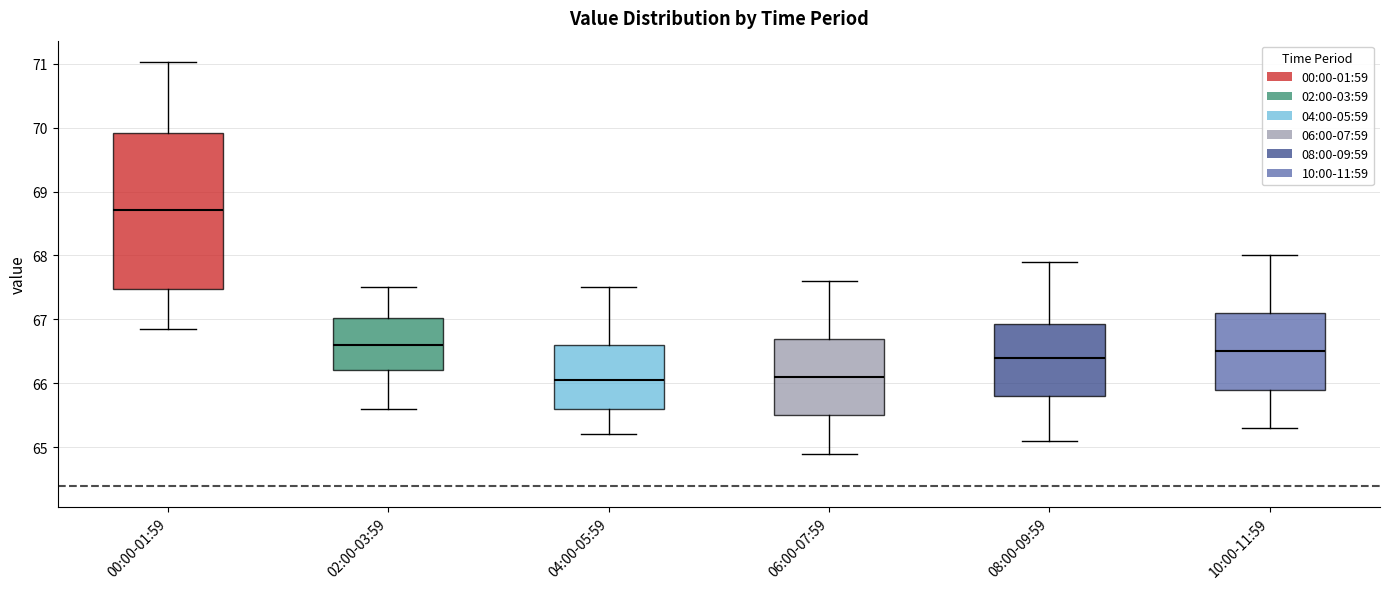

Reading left to right, read every box against the y-axis: the position of its median line, the range the box covers, and the ends of its whiskers. The values are not printed on the chart, so give them approximately, as read against the axis.

00:00-01:59: median 68.7, box 67.5 to 69.9, whiskers 66.9 to 71.0
02:00-03:59: median 66.6, box 66.2 to 67.0, whiskers 65.6 to 67.5
04:00-05:59: median 66.1, box 65.6 to 66.6, whiskers 65.2 to 67.5
06:00-07:59: median 66.1, box 65.5 to 66.7, whiskers 64.9 to 67.6
08:00-09:59: median 66.4, box 65.8 to 66.9, whiskers 65.1 to 67.9
10:00-11:59: median 66.5, box 65.9 to 67.1, whiskers 65.3 to 68.0